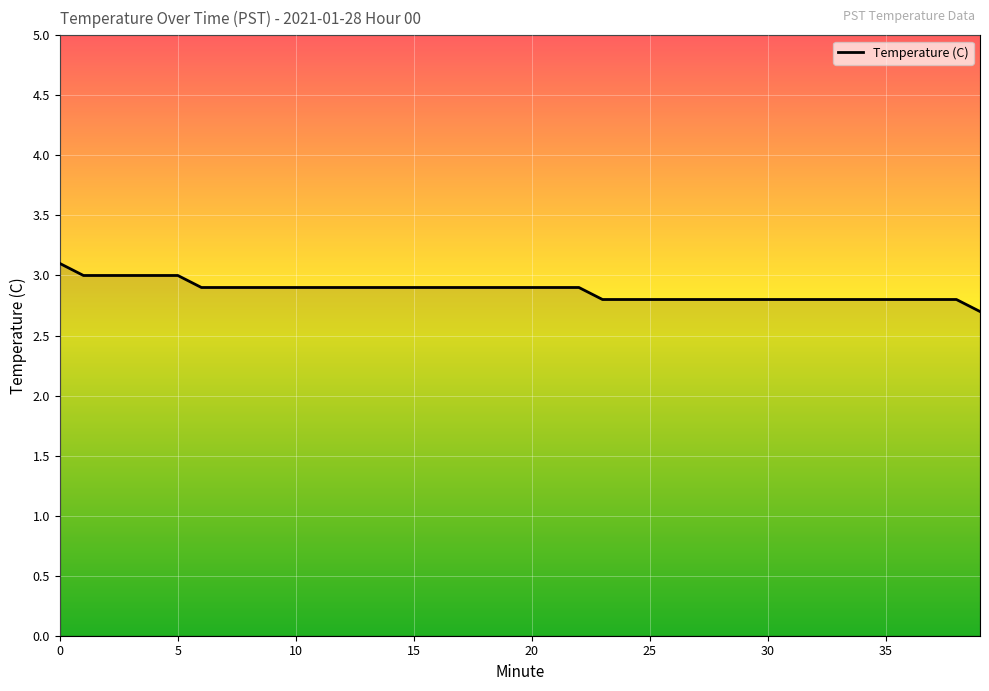

Reading right to left, list all the values displayed in this chart.

2.7	2.8	2.8	2.8	2.8	2.8	2.8	2.8	2.8	2.8	2.8	2.8	2.8	2.8	2.8	2.8	2.8	2.9	2.9	2.9	2.9	2.9	2.9	2.9	2.9	2.9	2.9	2.9	2.9	2.9	2.9	2.9	2.9	2.9	3.0	3.0	3.0	3.0	3.0	3.1